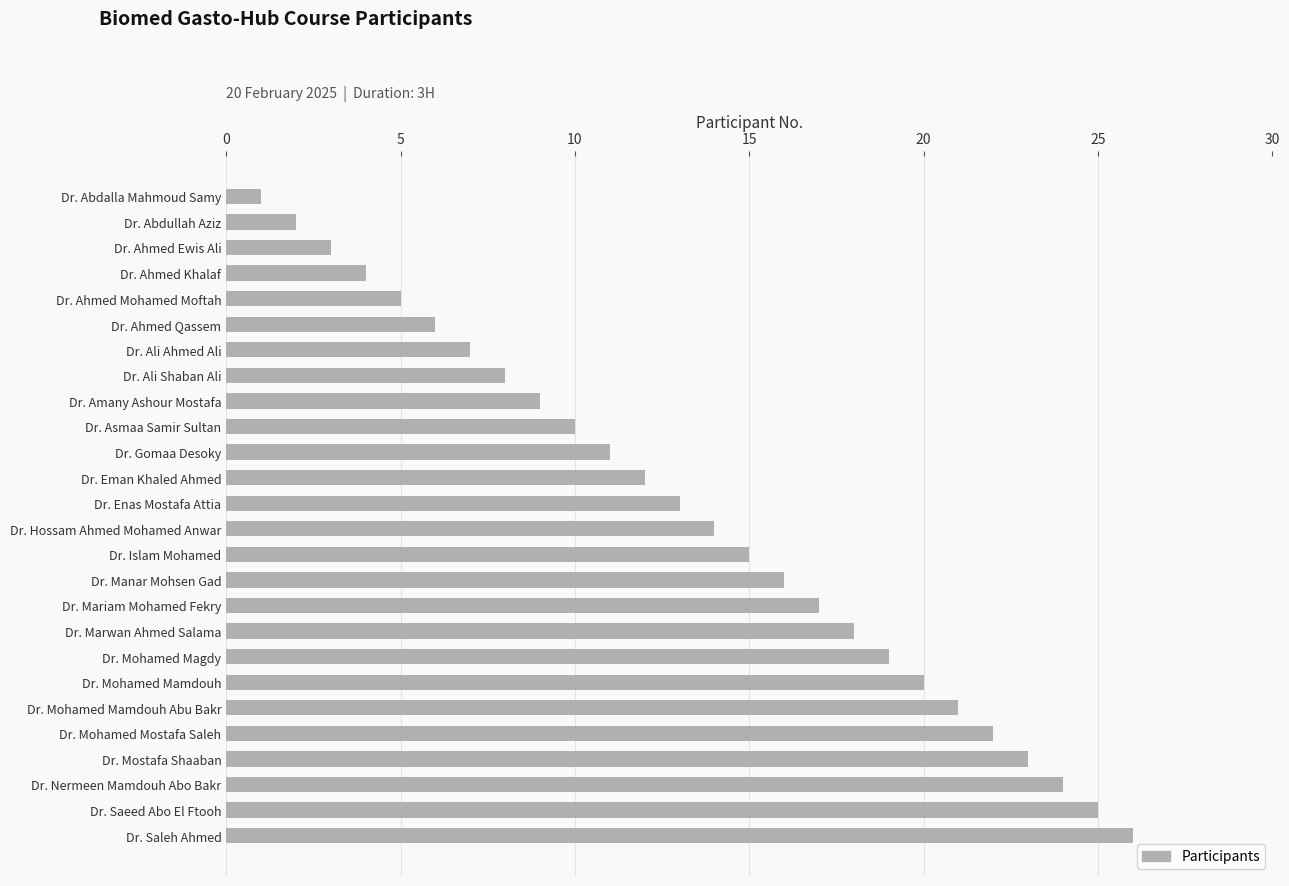

What is the difference between the second highest and minimum values?

24